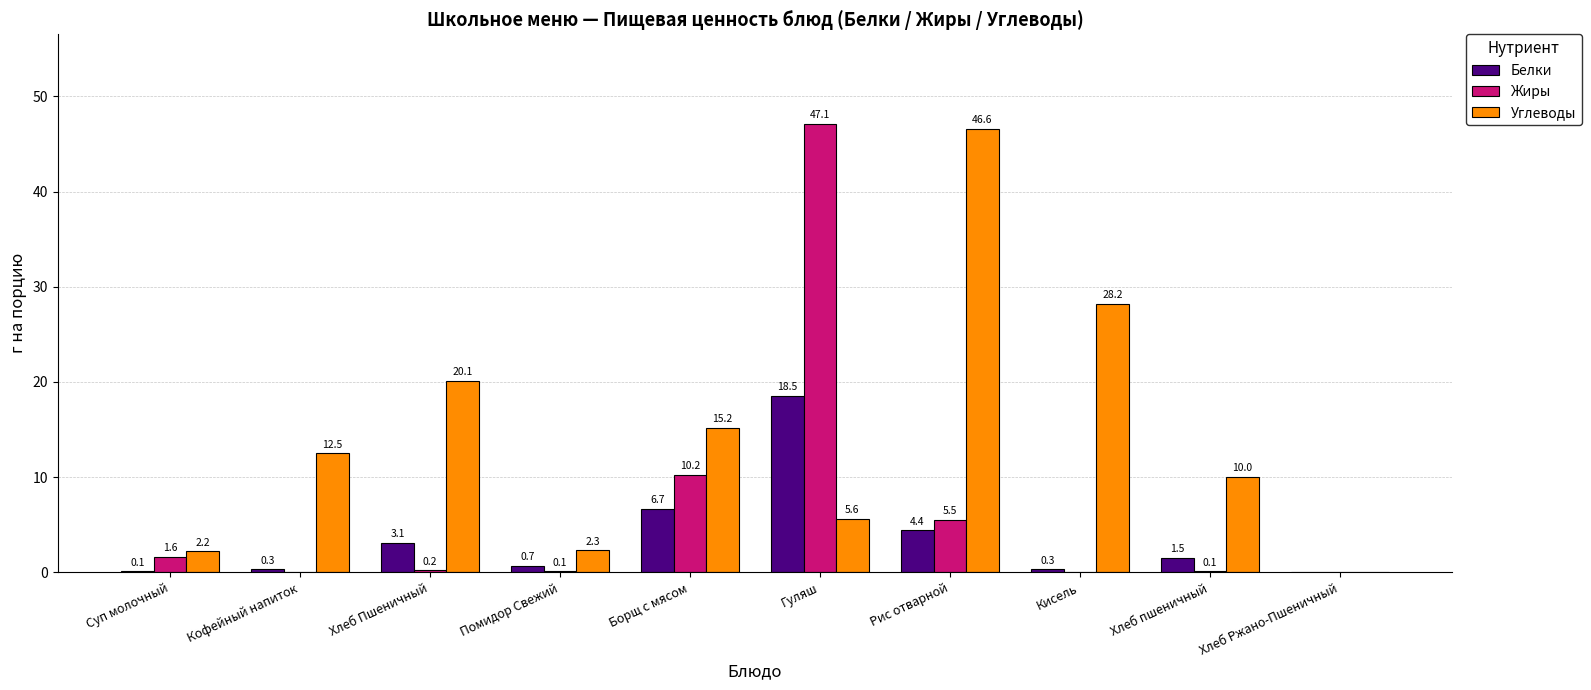

What are all the series names shown in the legend?

Белки, Жиры, Углеводы